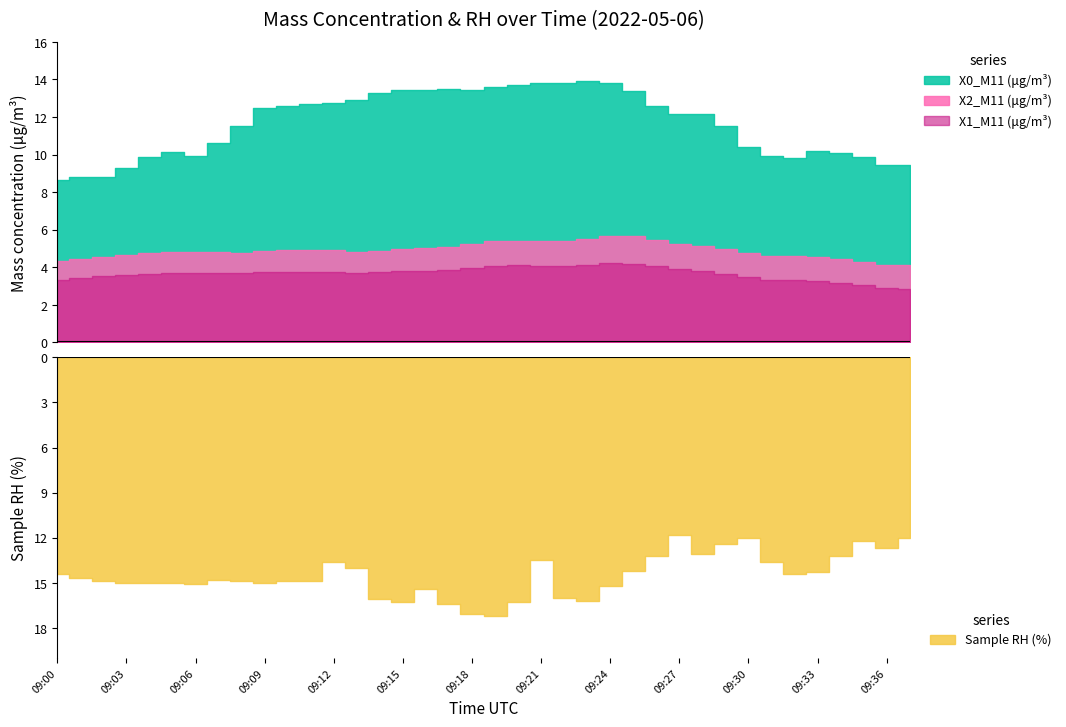

Where is the first local minimum for X0_M11 (μg/m³)?

09:06